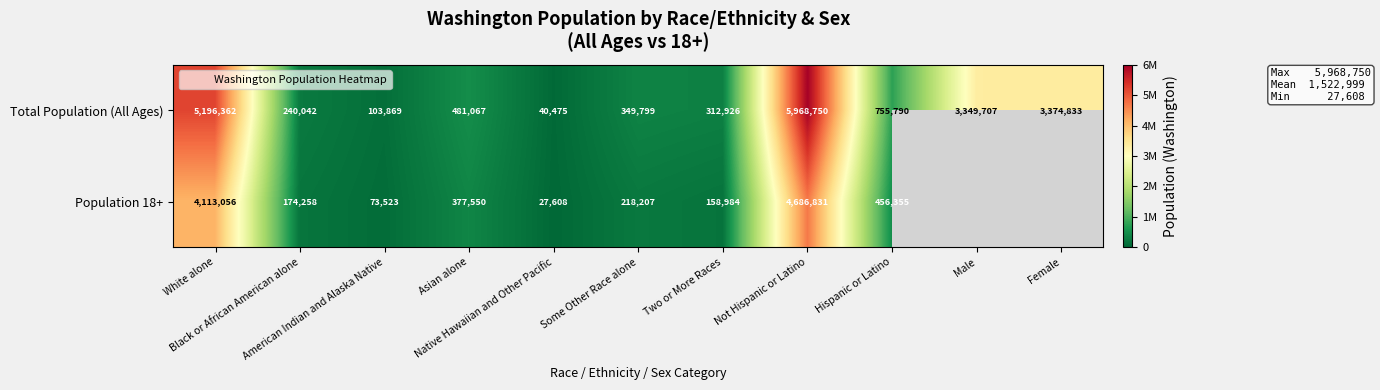

How many series are shown in this chart?

2